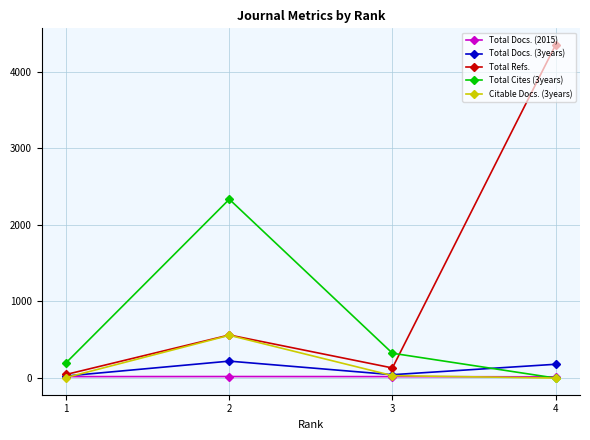

Which series changed the most between 1 and 2?

Total Cites (3years)